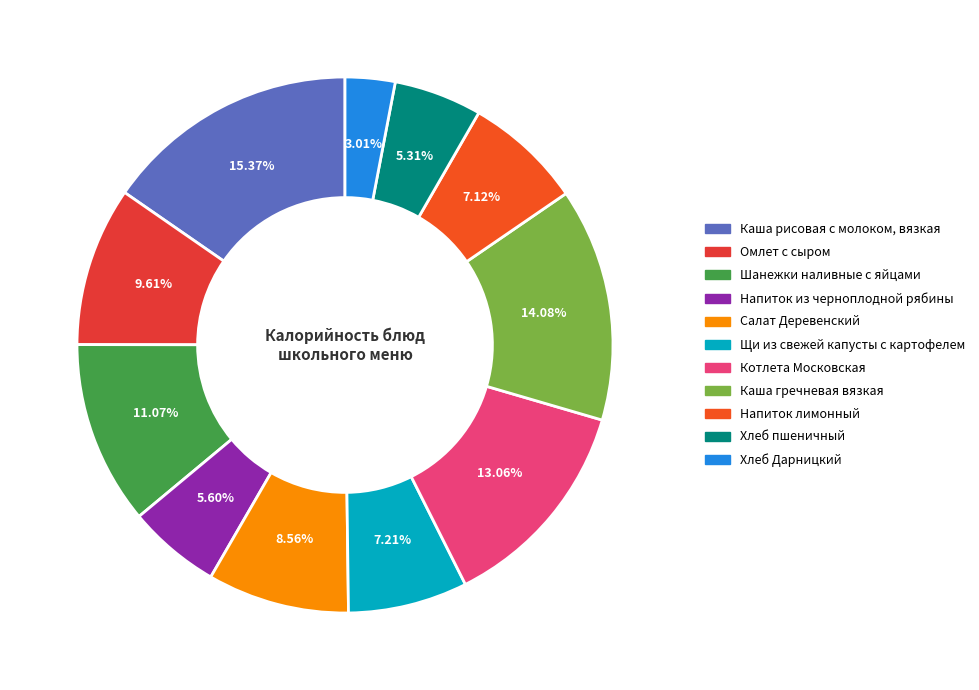

What is the ratio of the value at Каша рисовая с молоком, вязкая to the value at Котлета Московская?

1.2